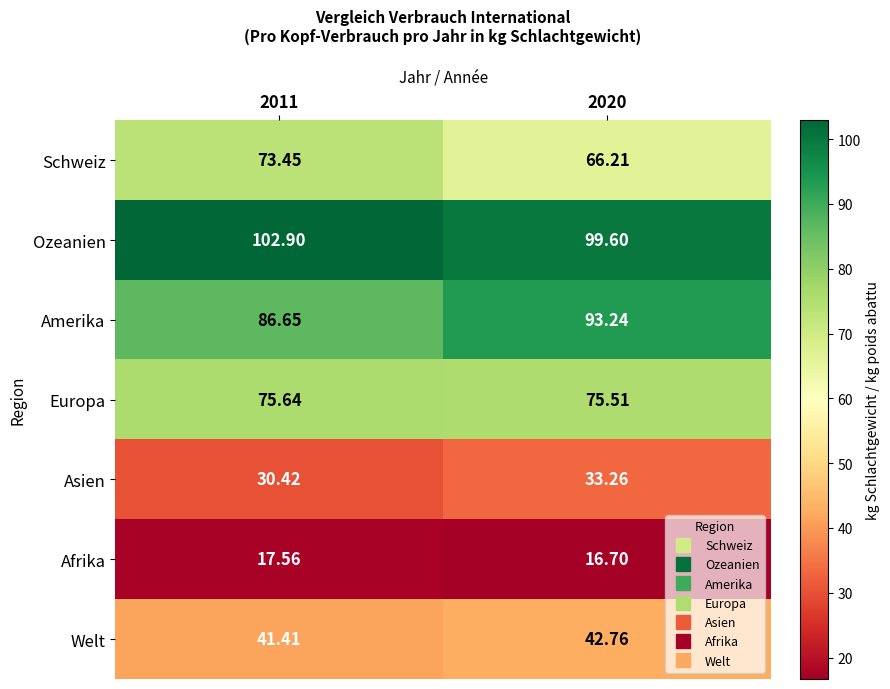

Which series has the largest total across all categories?

Ozeanien